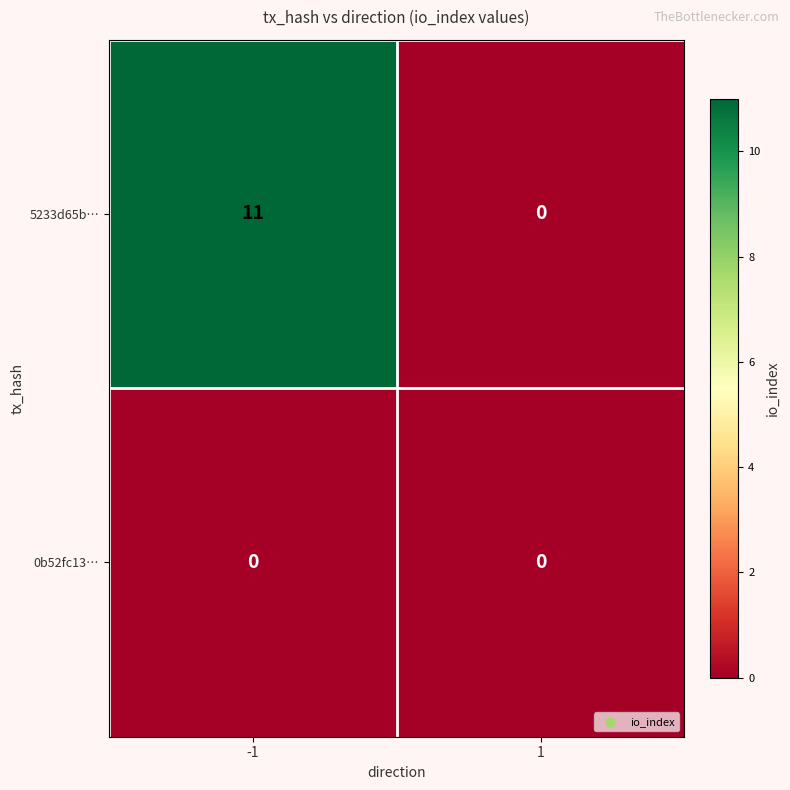

Reading left to right, what are all the values shown in this chart?

5233d65b…: -1=11	1=0
0b52fc13…: -1=0	1=0